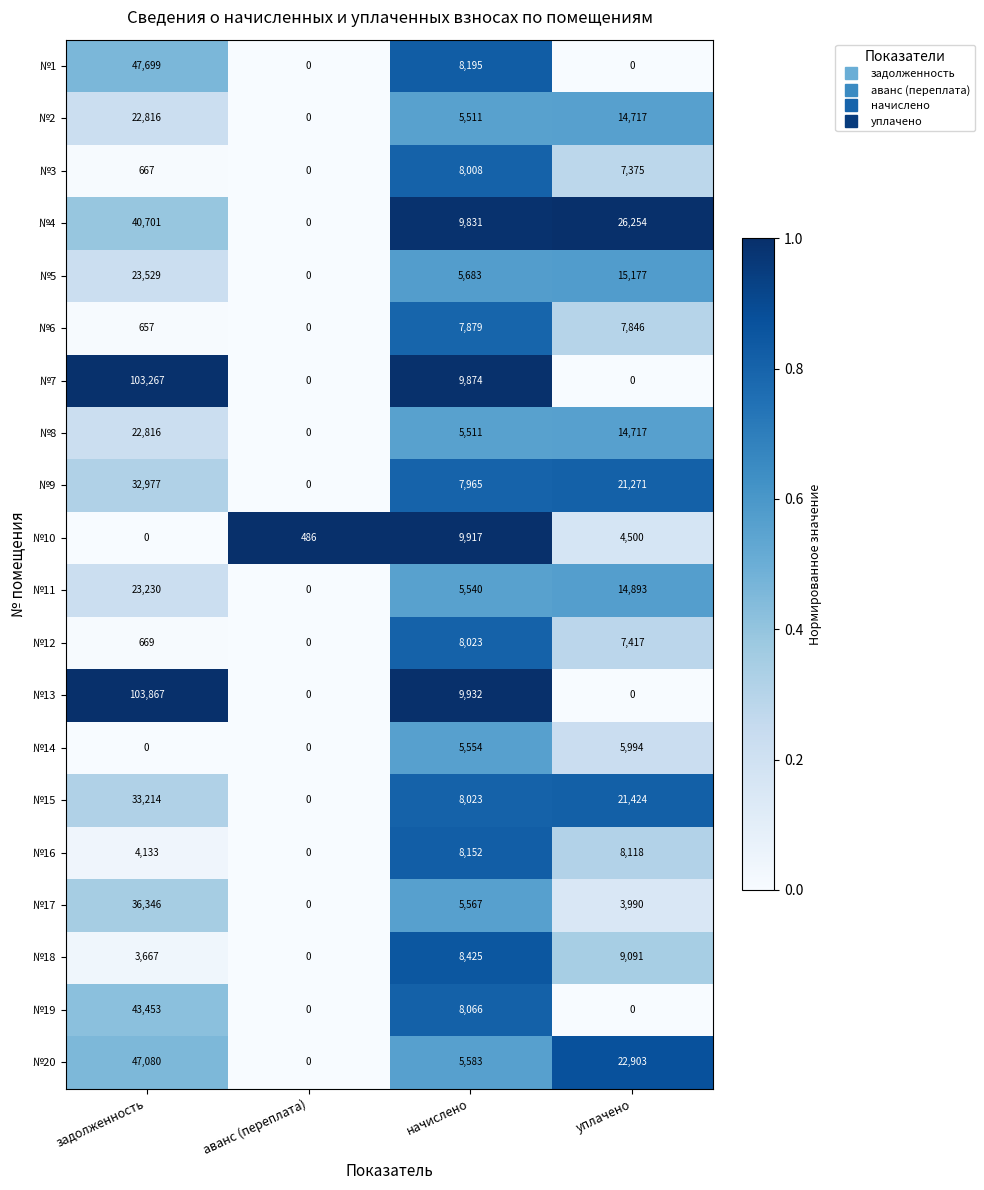

How many values in №11 are above zero?

3